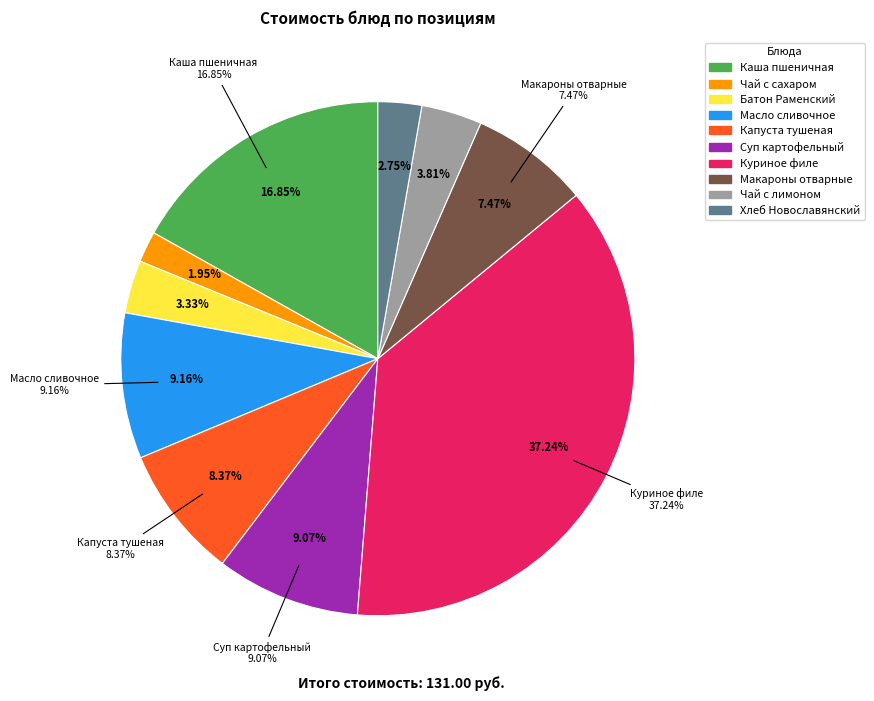

What percentage do Каша пшеничная молочная с маслом and Капуста тушеная together represent?

25.2%